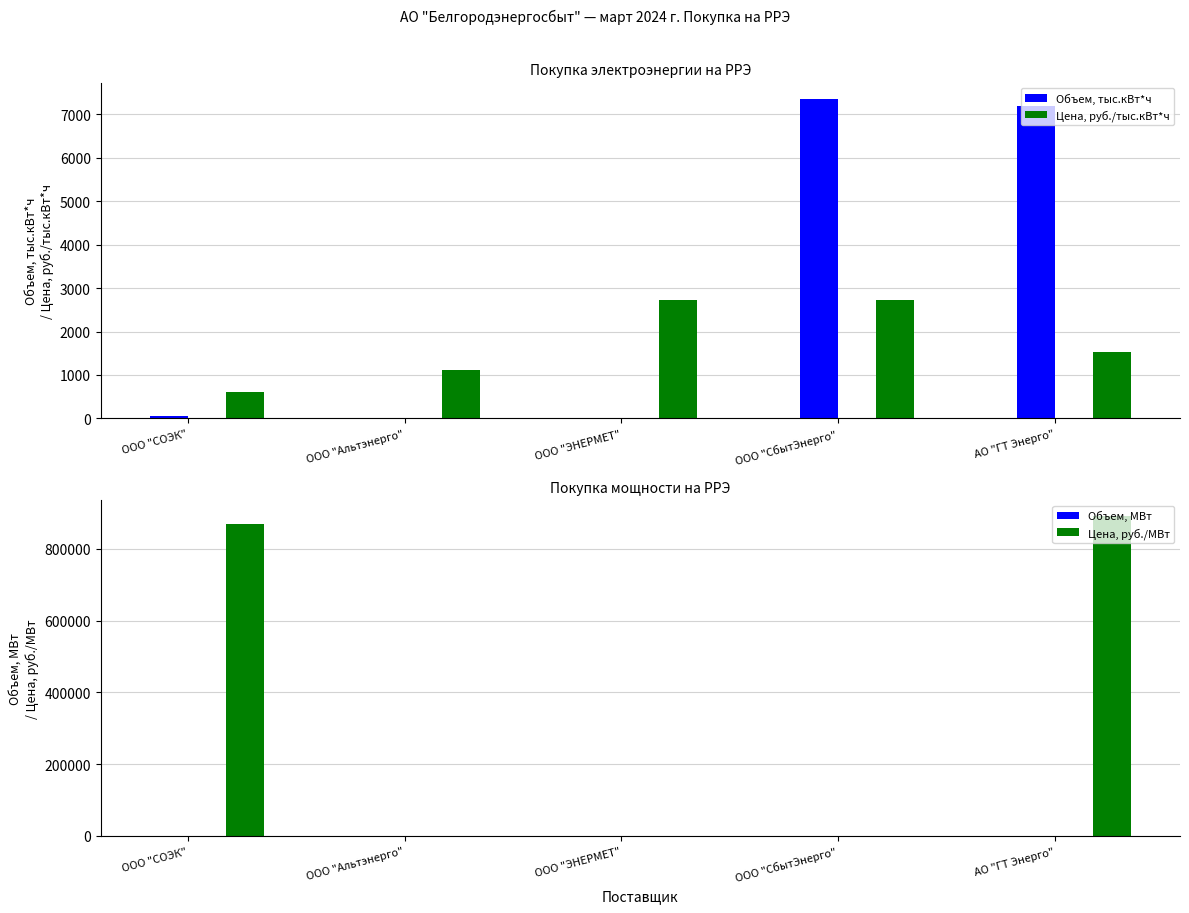

Between ООО "СбытЭнерго" and ООО "ЭНЕРМЕТ", which is larger?

ООО "СбытЭнерго"